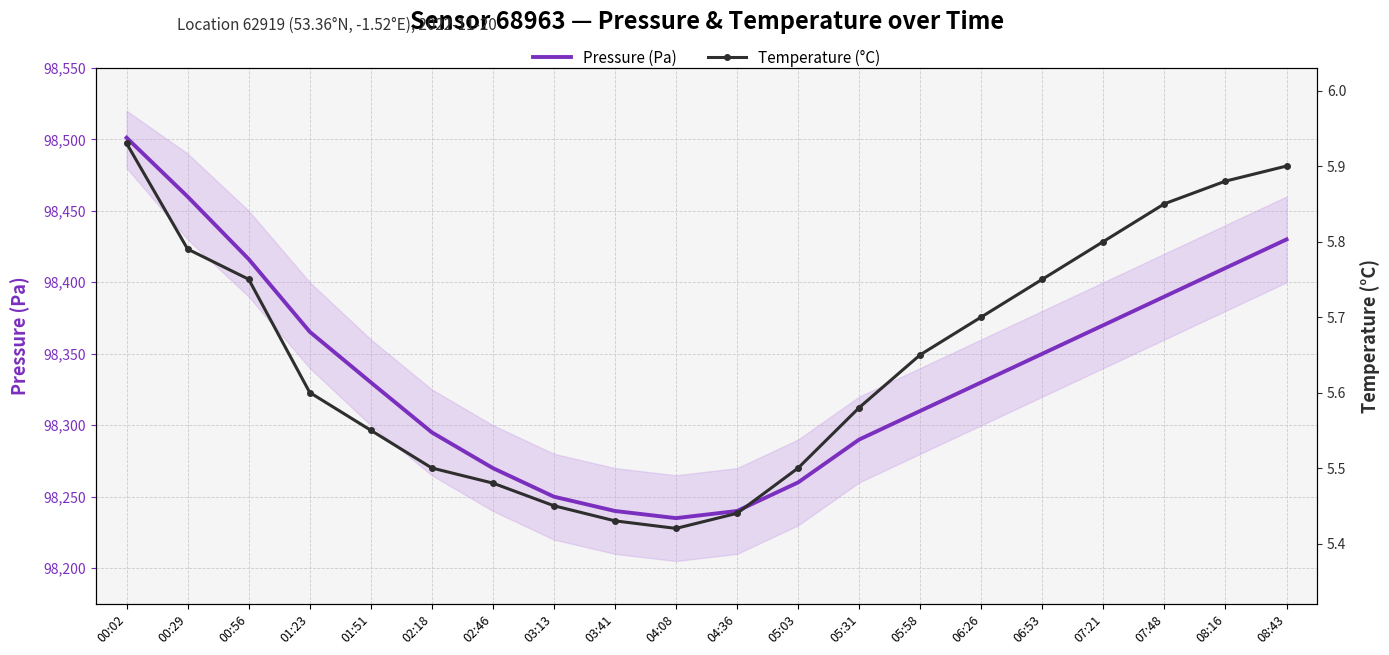

Which has a higher value, 06:26 or 01:51?

06:26